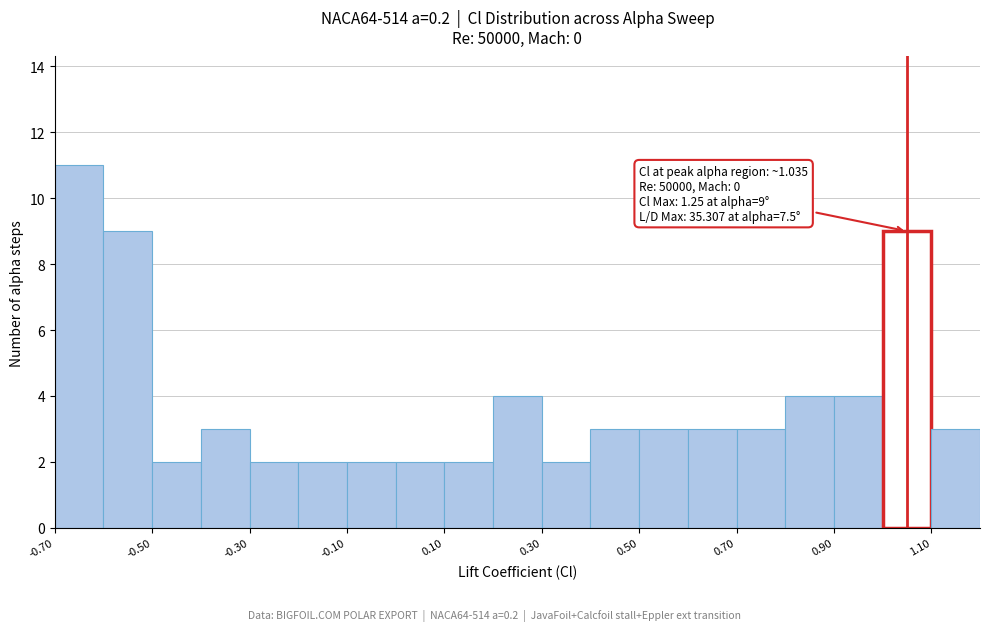

Over which range of the x-axis is the bar tallest?

-0.7 to -0.6